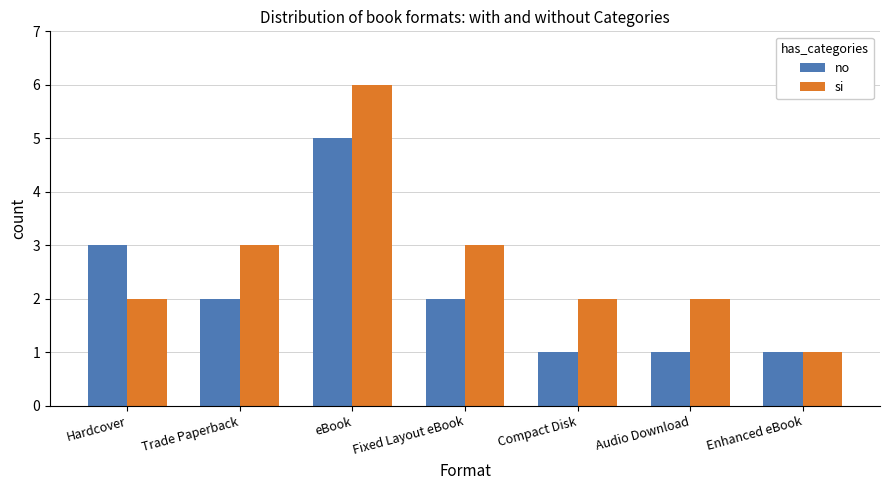

Reading left to right, extract all data points from this chart.

no: Hardcover=3	Trade Paperback=2	eBook=5	Fixed Layout eBook=2	Compact Disk=1	Audio Download=1	Enhanced eBook=1
si: Hardcover=2	Trade Paperback=3	eBook=6	Fixed Layout eBook=3	Compact Disk=2	Audio Download=2	Enhanced eBook=1